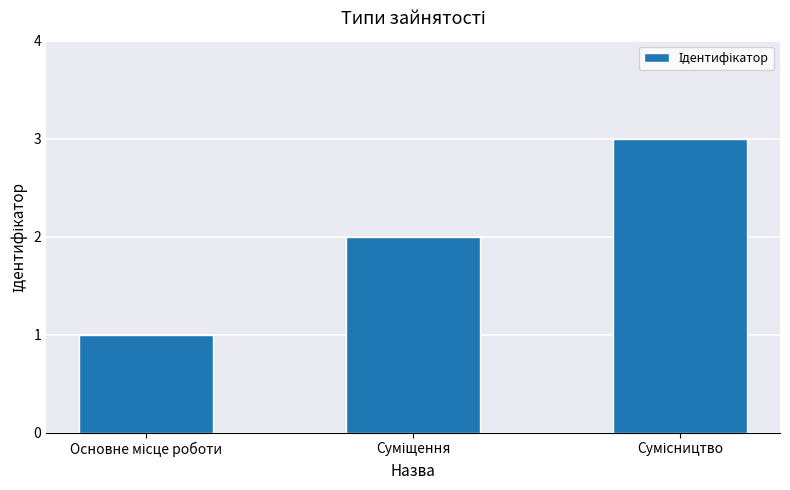

What is the greatest value displayed?

3